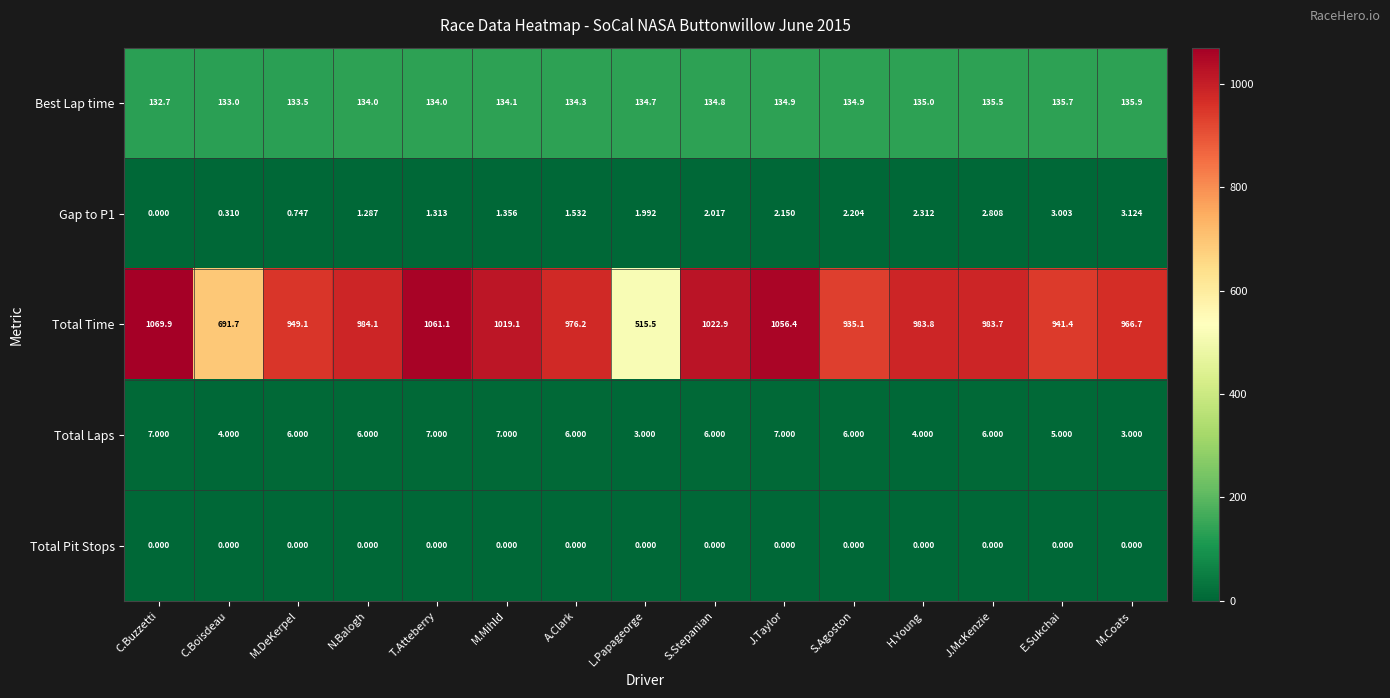

Where is Total Time nearest to the value 792?

C.Boisdeau